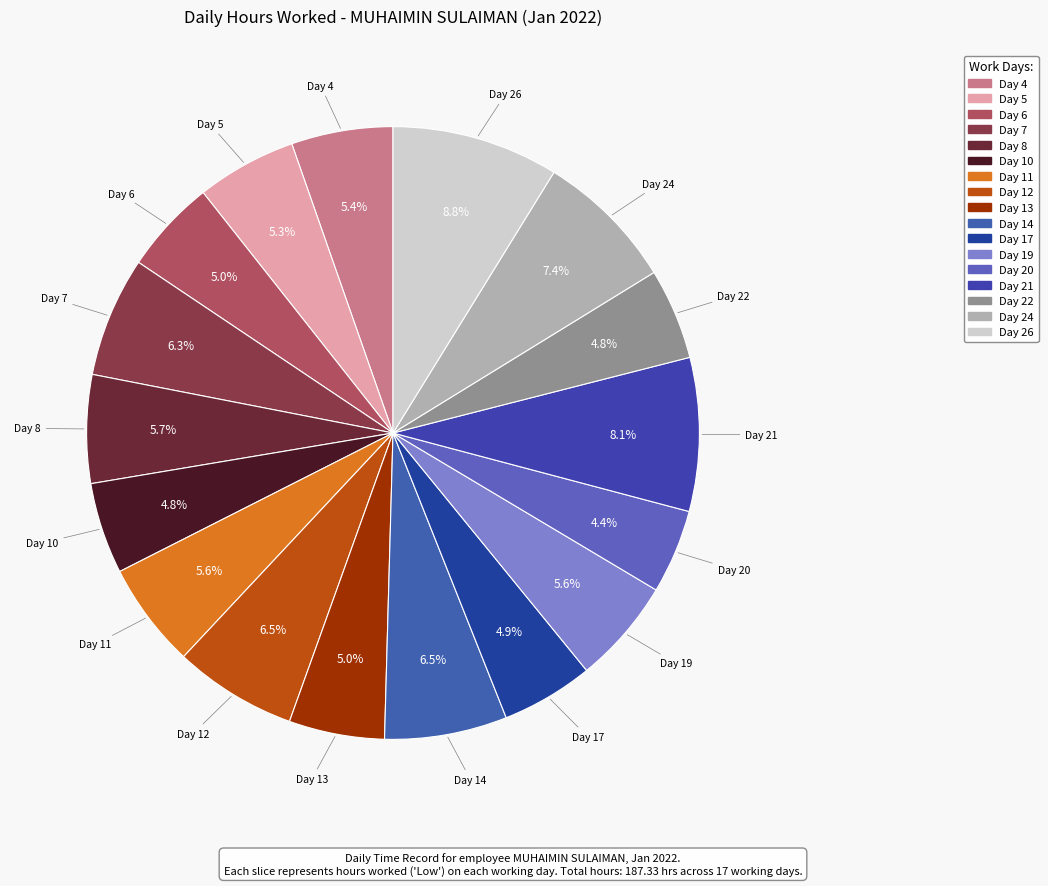

What is the change in value from Day 7 to Day 14?

+0.2